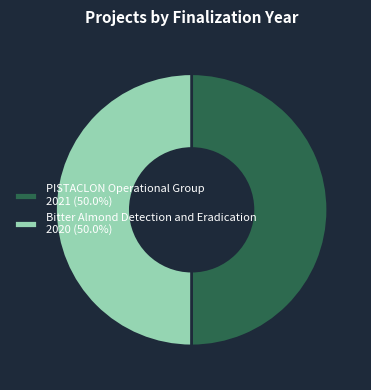

Do PISTACLON Operational Group 2021 (50.0%) and Bitter Almond Detection and Eradication 2020 (50.0%) together represent more than half of the pie?

Yes